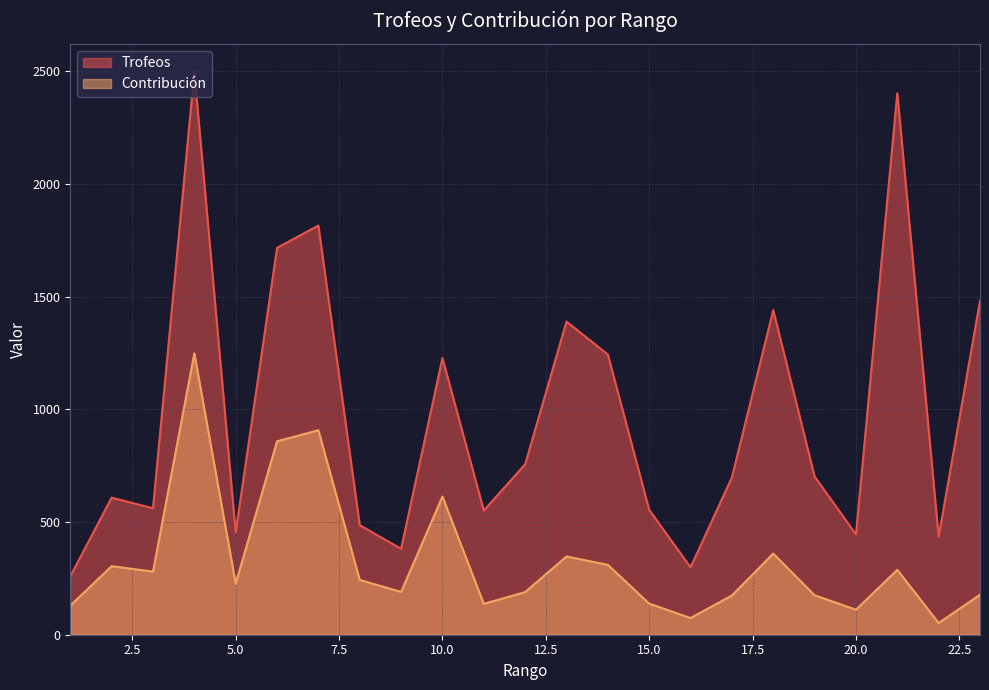

Reading left to right, what are all the values shown in this chart?

Trofeos: 259	608	561	2496	454	1716	1815	486	381	1227	551	756	1389	1243	554	299	698	1440	702	445	2402	434	1481
Contribución: 129	304	280	1248	227	858	907	243	190	613	137	189	347	310	138	74	174	360	175	111	288	52	177